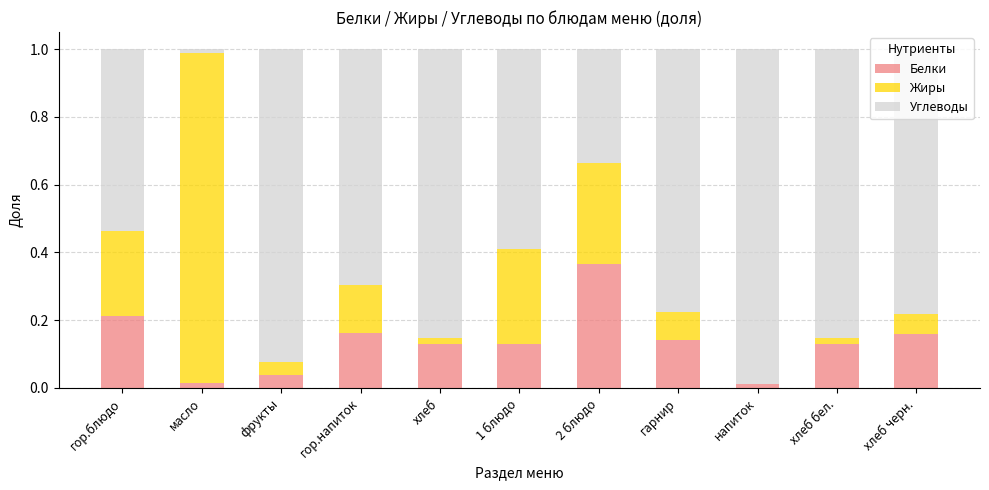

Does the chart contain stacked bars?

Yes